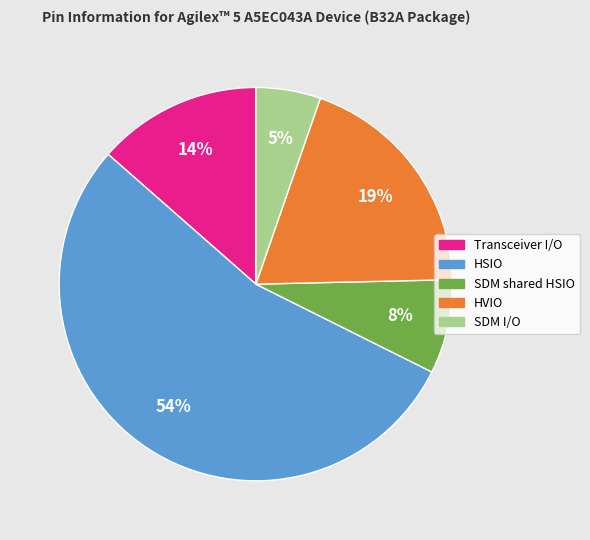

To the nearest percent, what is the difference between the largest and smallest slice percentages?

49%